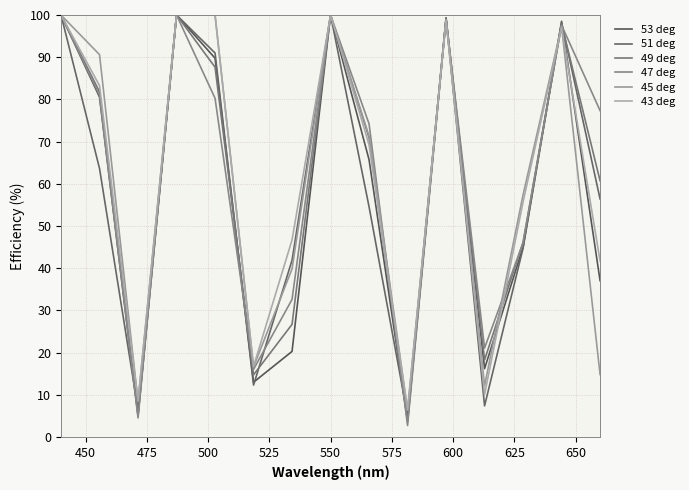

Does the chart have visible grid lines?

Yes